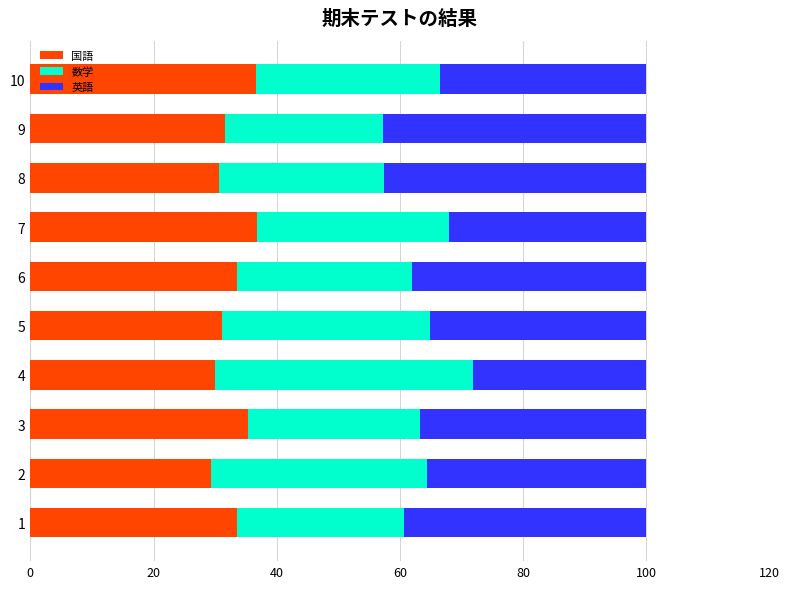

What is the minimum value for 国語?

29.3